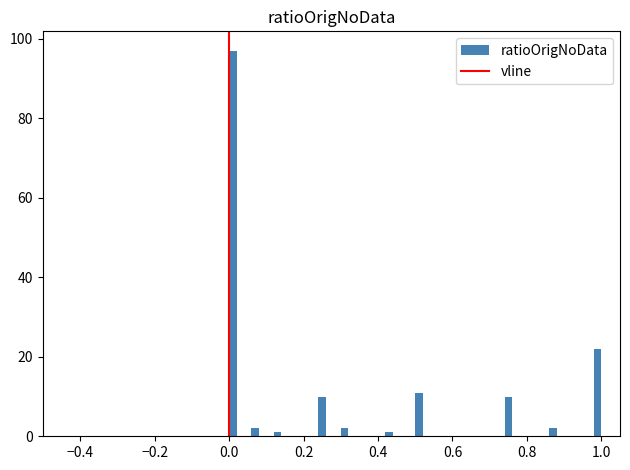

Read against the x-axis, roughly where is the centre of the tallest bar?

0.02